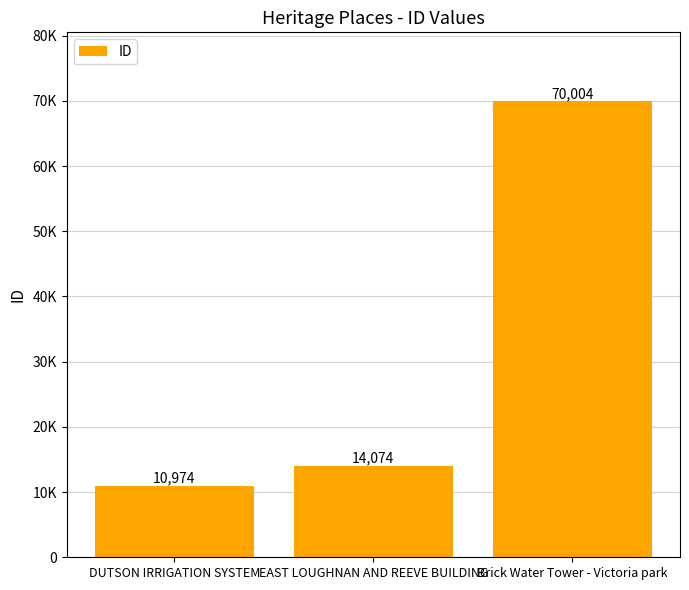

Which has a higher value, EAST LOUGHNAN AND REEVE BUILDING or DUTSON IRRIGATION SYSTEM?

EAST LOUGHNAN AND REEVE BUILDING